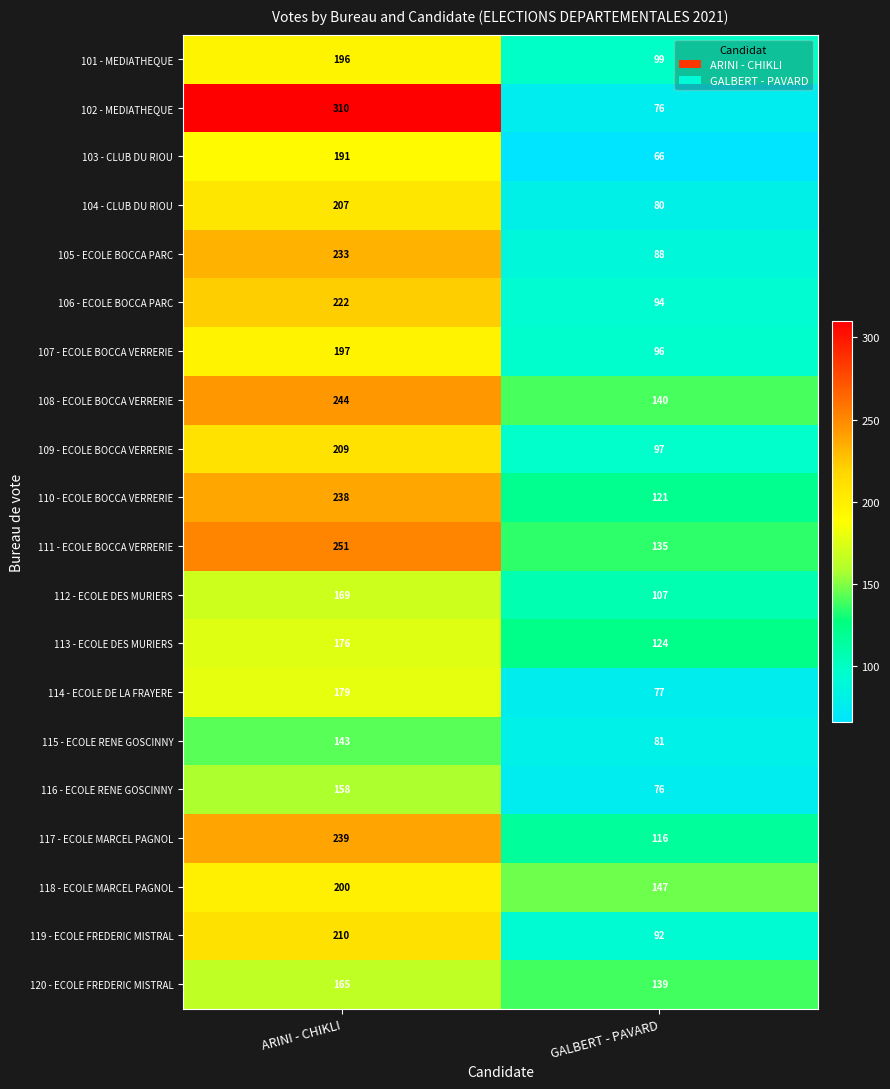

What is the total value across all series at GALBERT - PAVARD?

2051